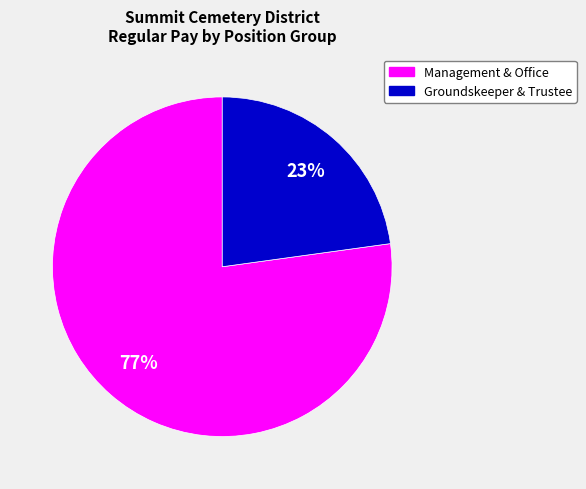

What is the largest slice in the pie chart?

Management & Office